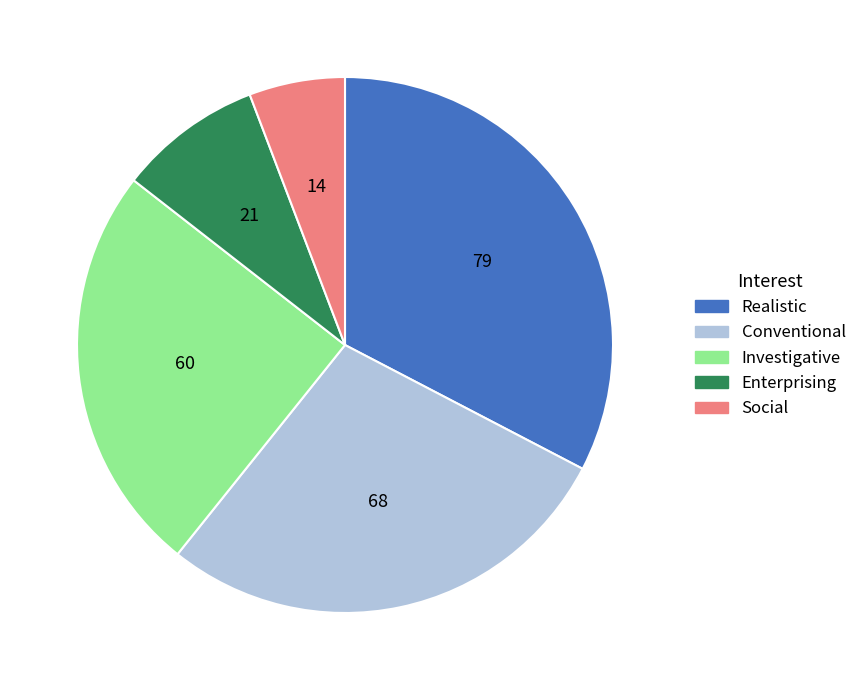

Which category has the smallest portion of the pie?

Social